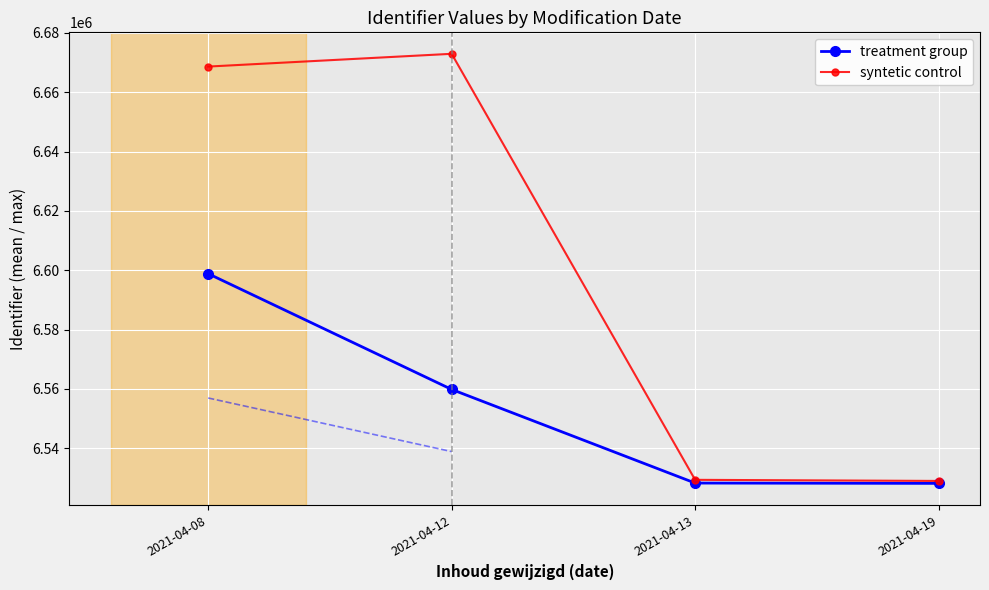

What is the total value across all series at 2021-04-08?

13267470.0